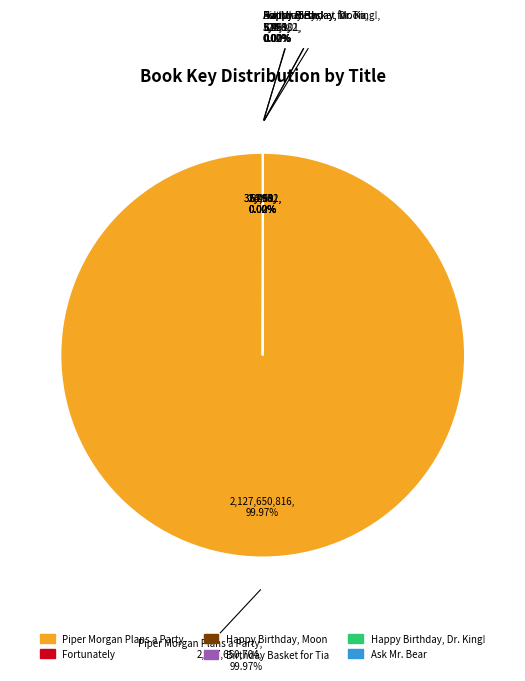

The Happy Birthday, Dr. King! slice represents 8% of the pie. True or false?

False